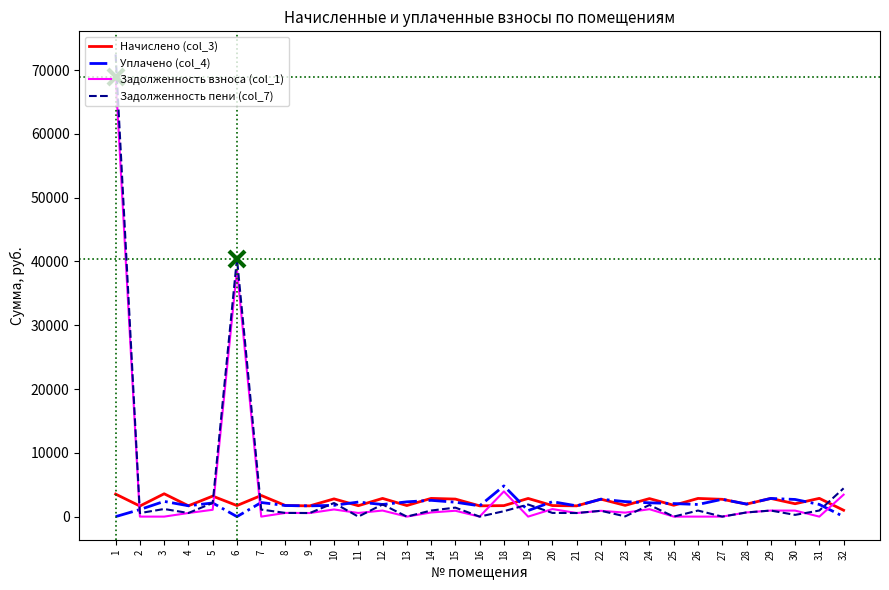

What is the maximum value shown in the chart?

72441.1